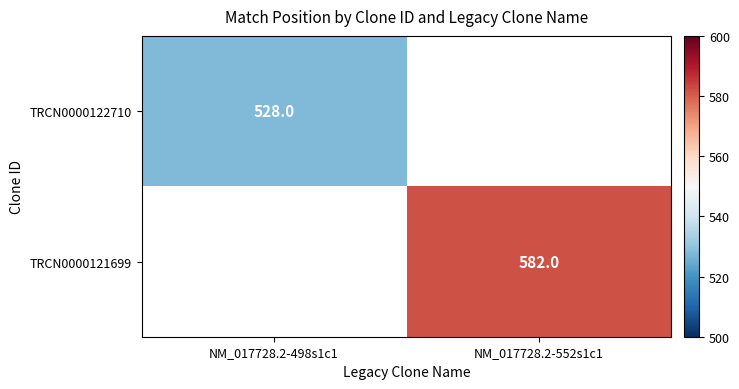

Which label corresponds to the smallest value in the chart?

NM_017728.2-498s1c1